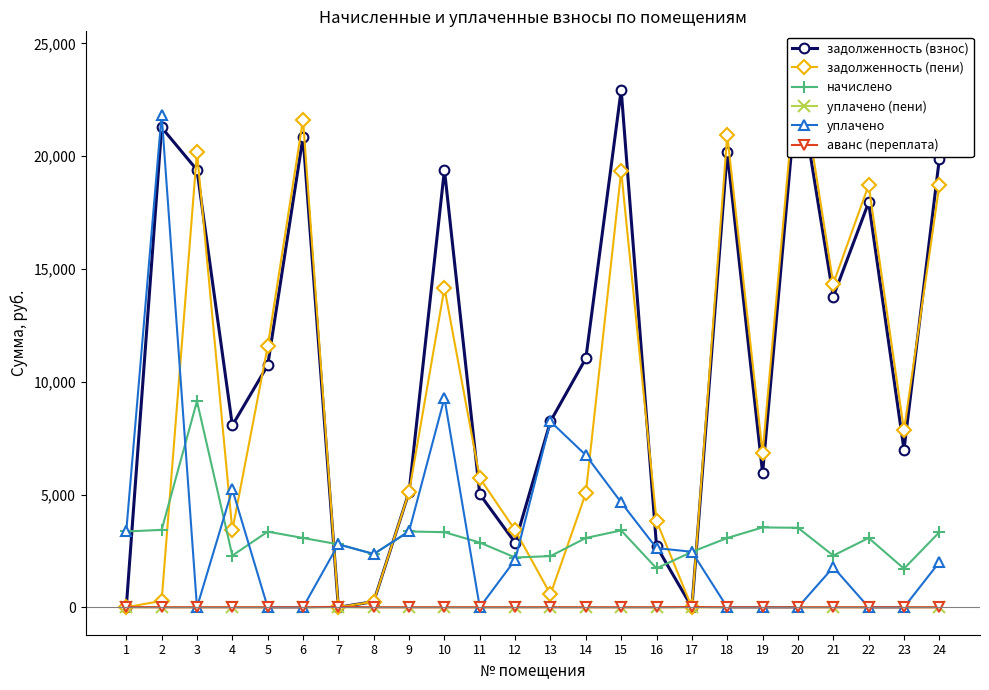

Does the chart have visible grid lines?

No